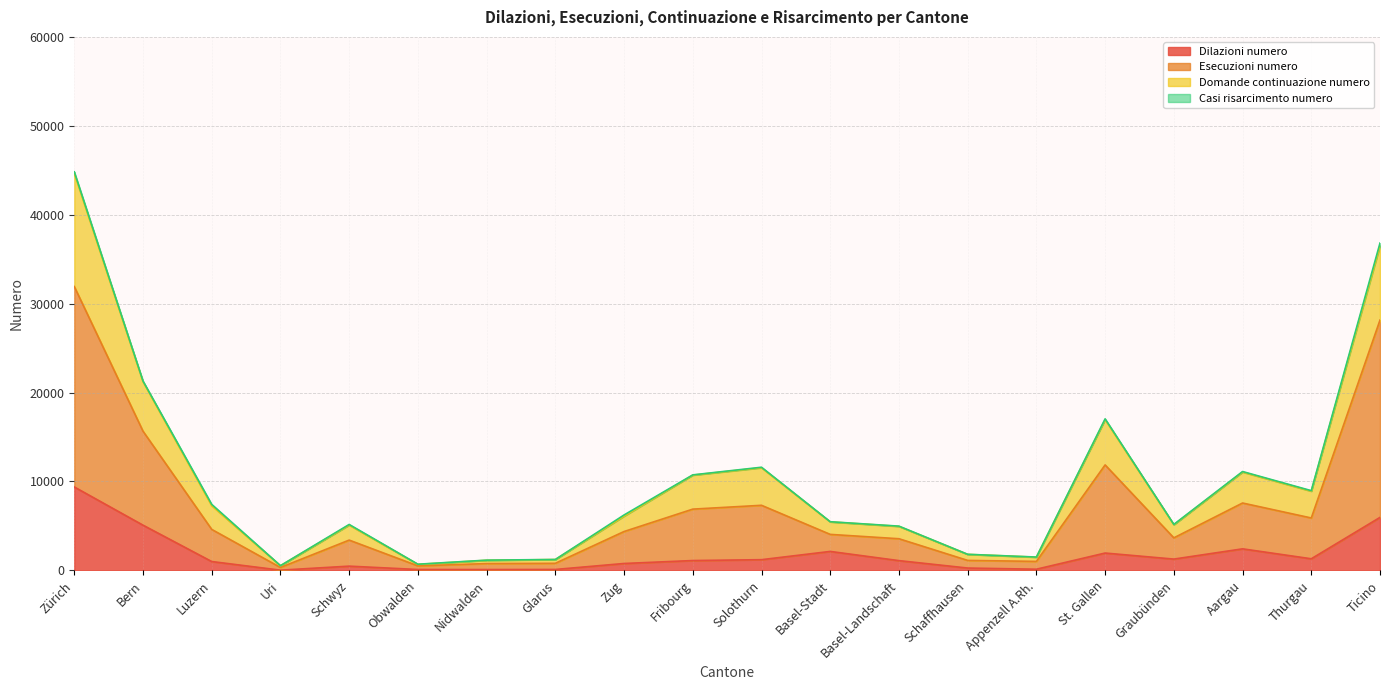

True or false: Domande continuazione numero and Esecuzioni numero intersect in this chart.

False